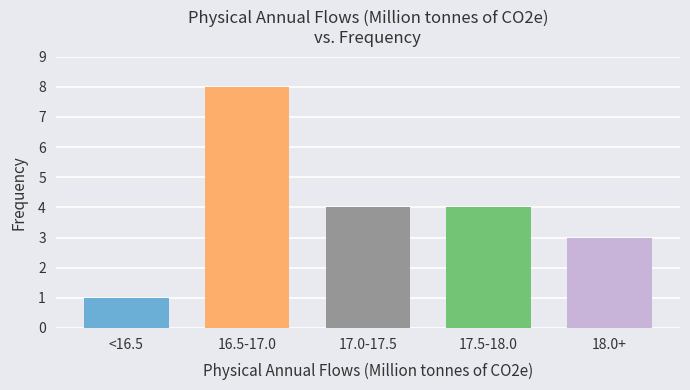

Reading left to right, list all the values displayed in this chart.

<16.5=1	16.5-17.0=8	17.0-17.5=4	17.5-18.0=4	18.0+=3